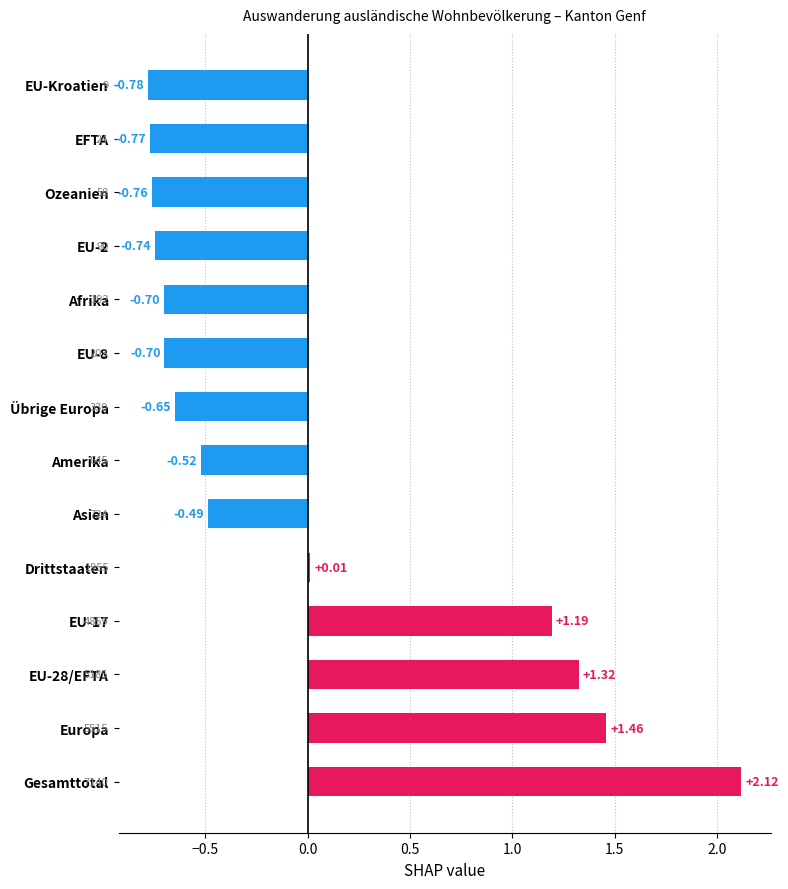

At which category does the chart reach its minimum across all series?

EU-Kroatien